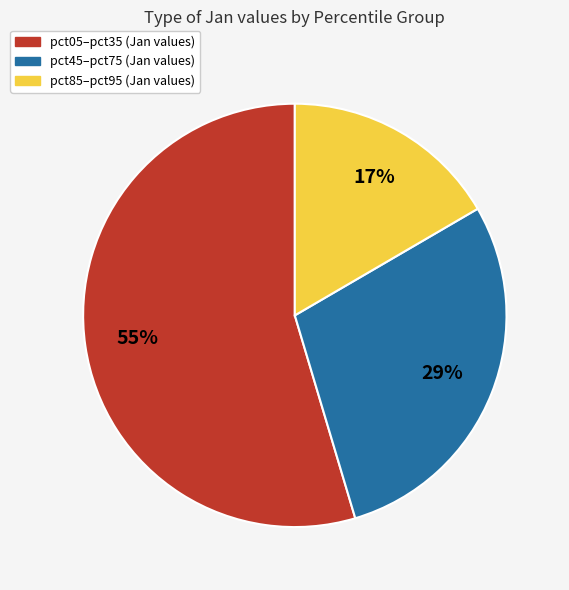

The pct45–pct75 (Jan values) slice represents 29% of the pie. True or false?

True